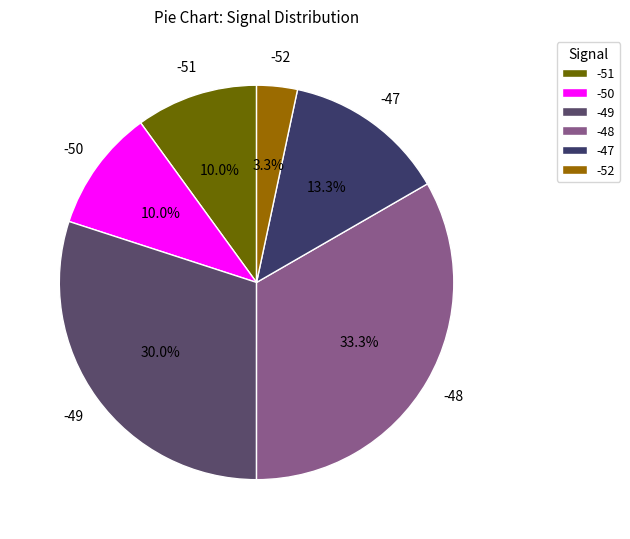

What is the ratio of the value at -50 to the value at -49?

0.3